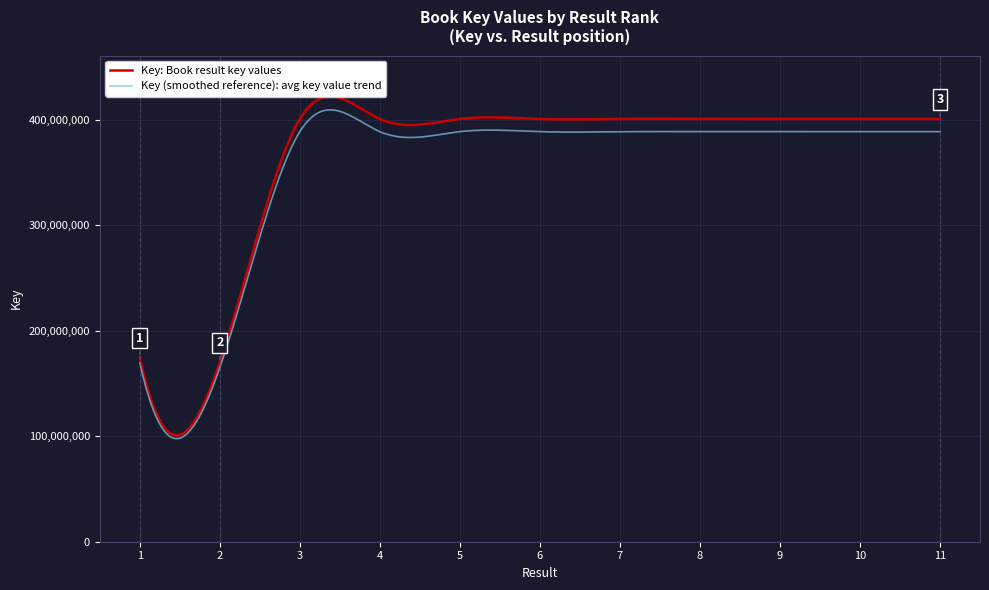

Where is the data nearest to the value 285397053?

1